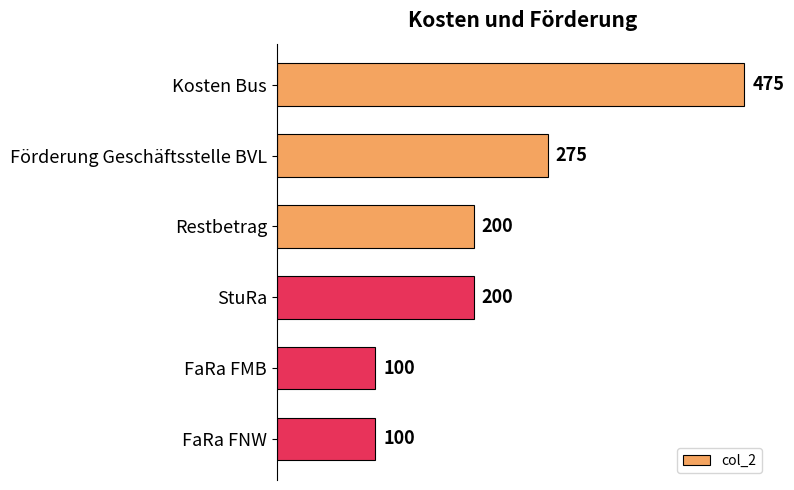

True or false: the data shows 274 at Kosten Bus.

False